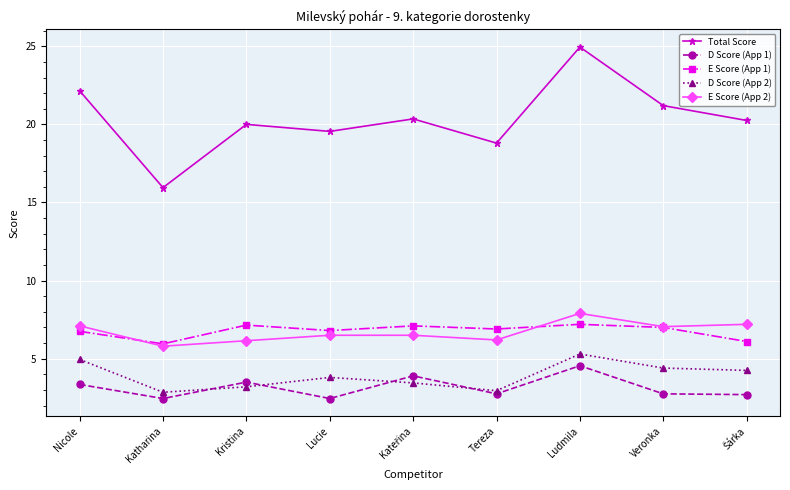

Rank the series by their maximum value, from highest to lowest.

Total Score, E Score (App 2), E Score (App 1), D Score (App 2), D Score (App 1)